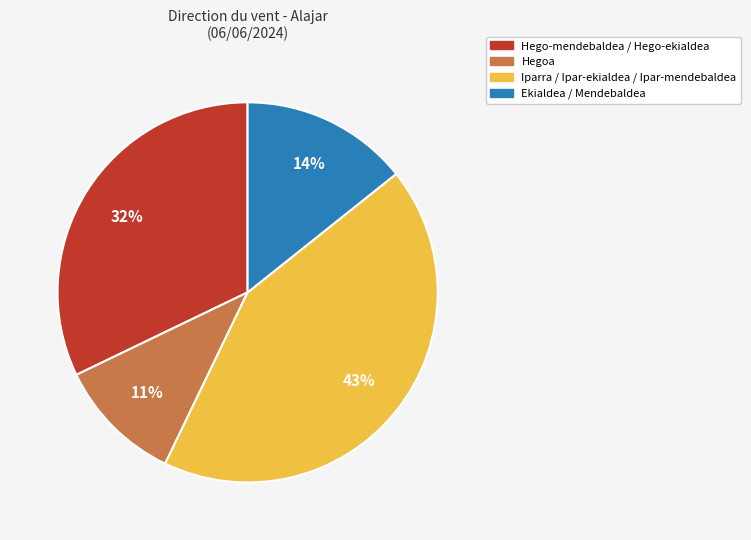

Does any single category account for the majority?

No